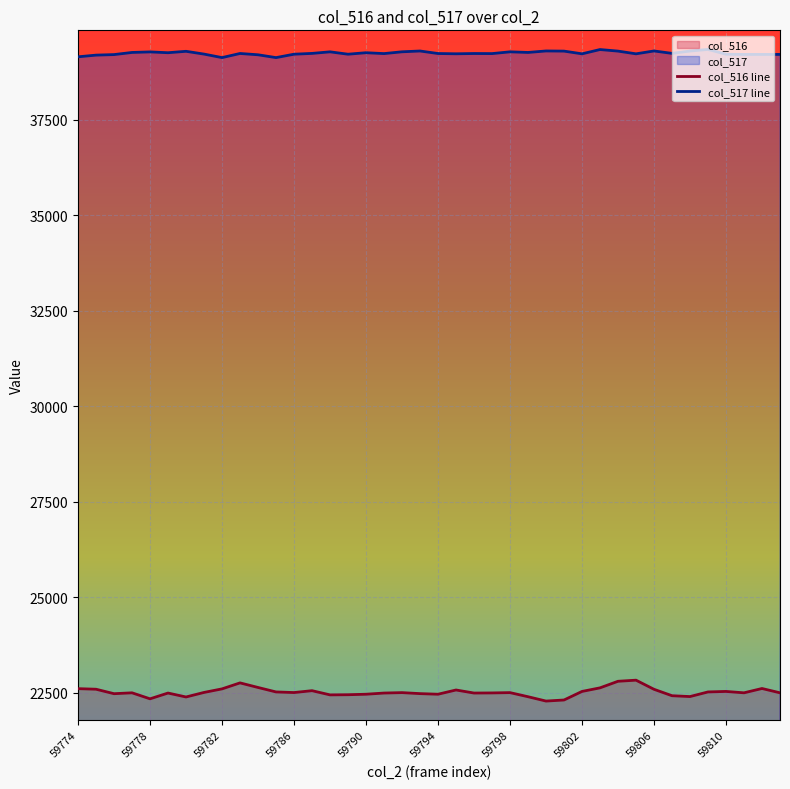

True or false: col_516 line has a value of 22346 at 59778.

True